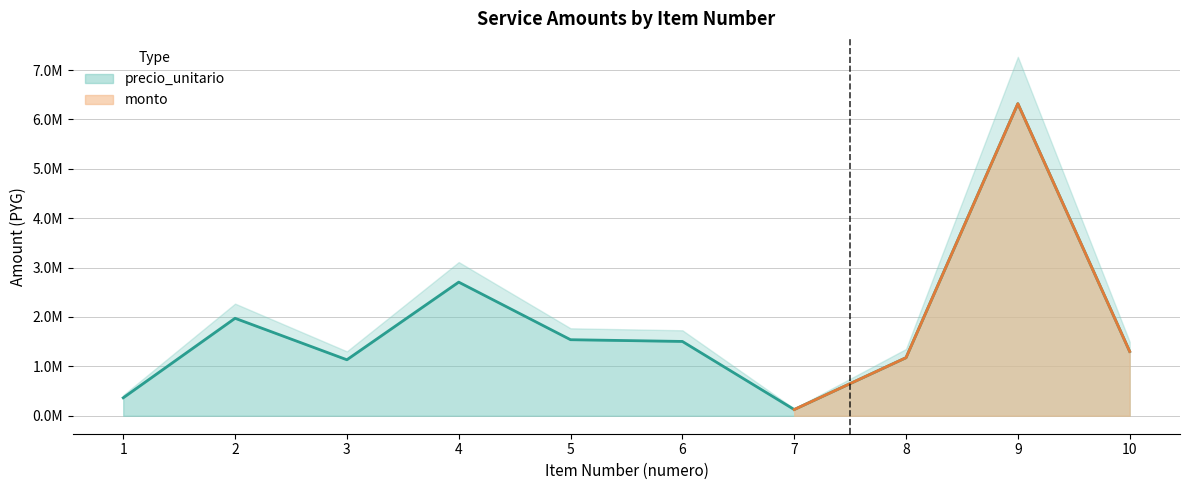

The value at 3 is 611474. True or false?

False